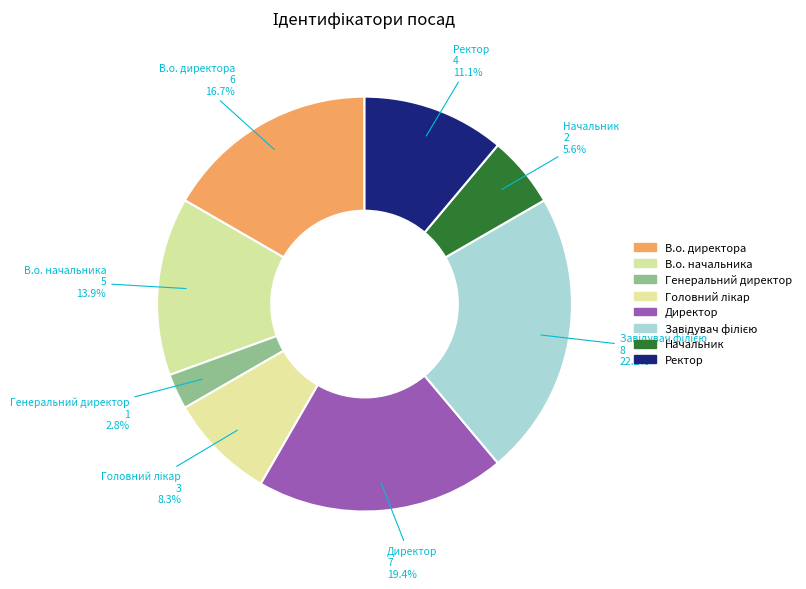

Is it true that Директор is 11% of the pie?

False